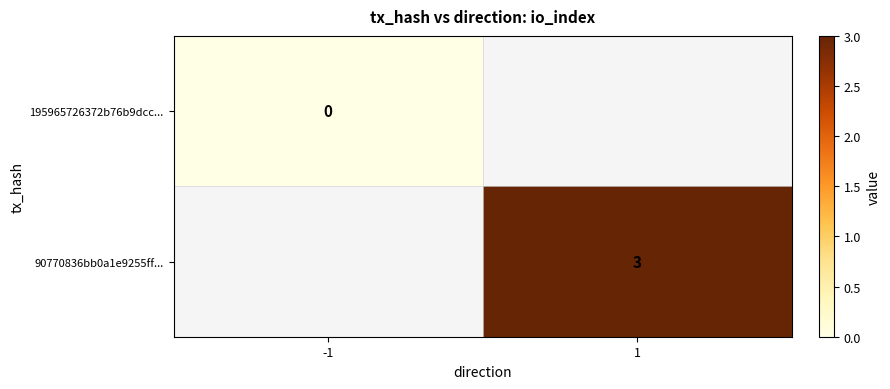

True or false: 90770836bb0a1e9255ff... has a value of 1 at 1.

False